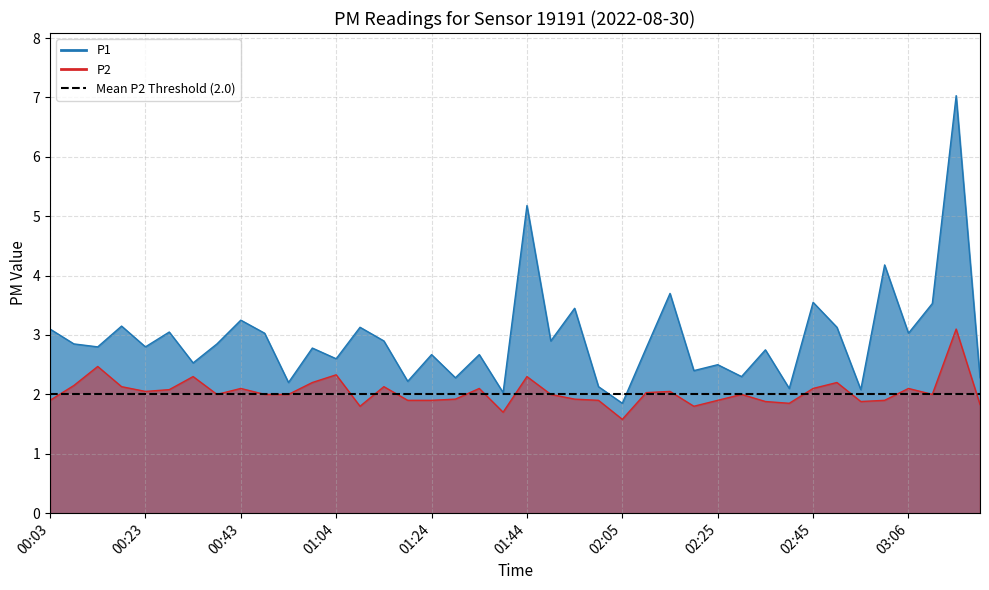

What is the sum of all P1 values?

117.7